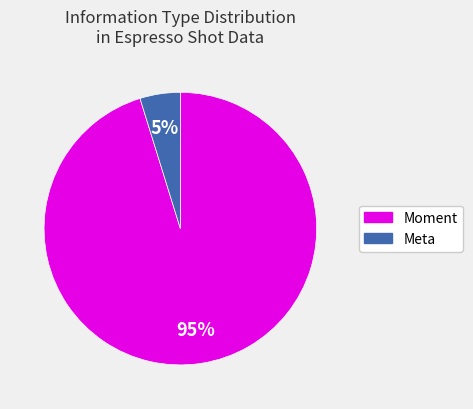

Does any single category account for the majority?

Yes